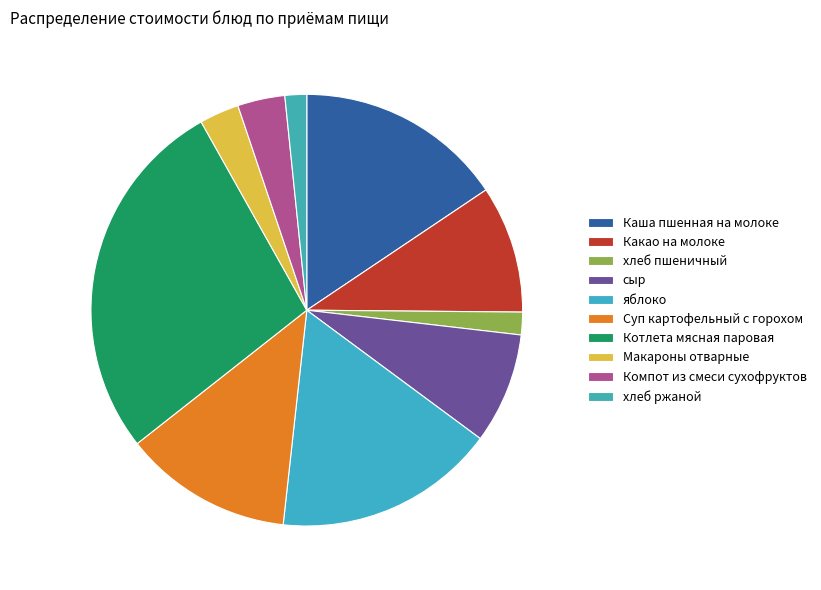

How many slices are in this pie chart?

10